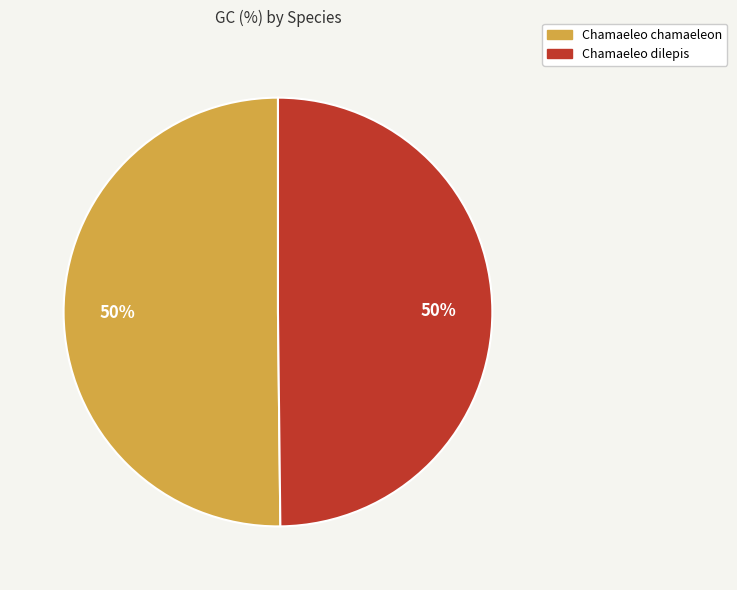

To the nearest percent, what portion does Chamaeleo dilepis represent?

50%